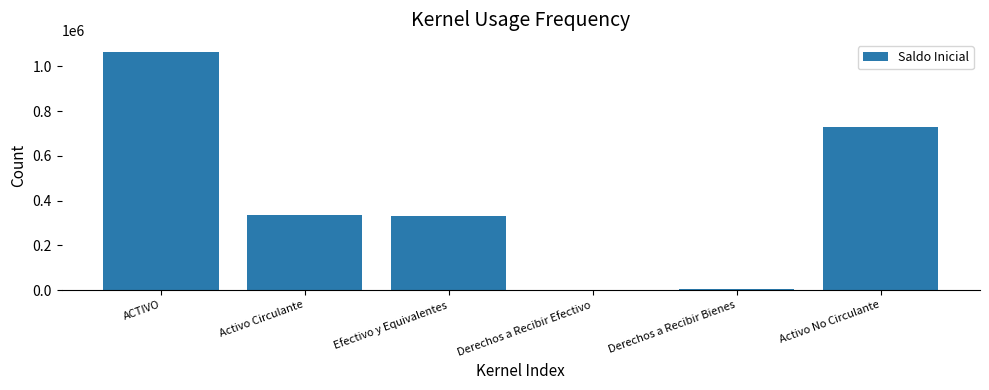

The chart shows a value of 1276147.7 at Activo No Circulante. True or false?

False